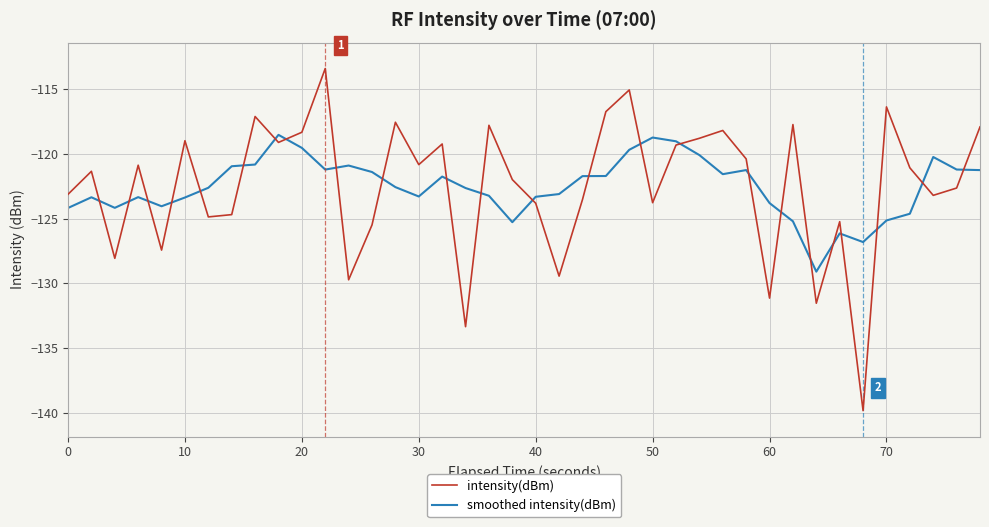

Is this an area chart (filled region under the line)?

No